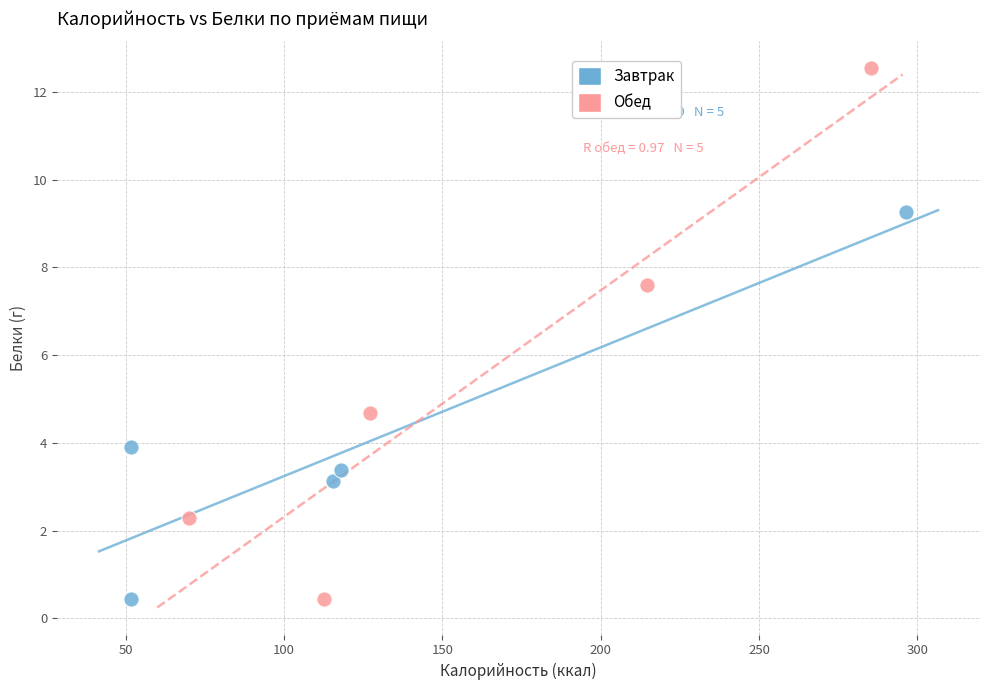

Which series contains the highest Y value?

Обед